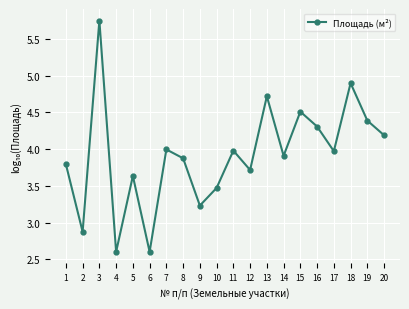

Which has a higher value, 11 or 19?

19